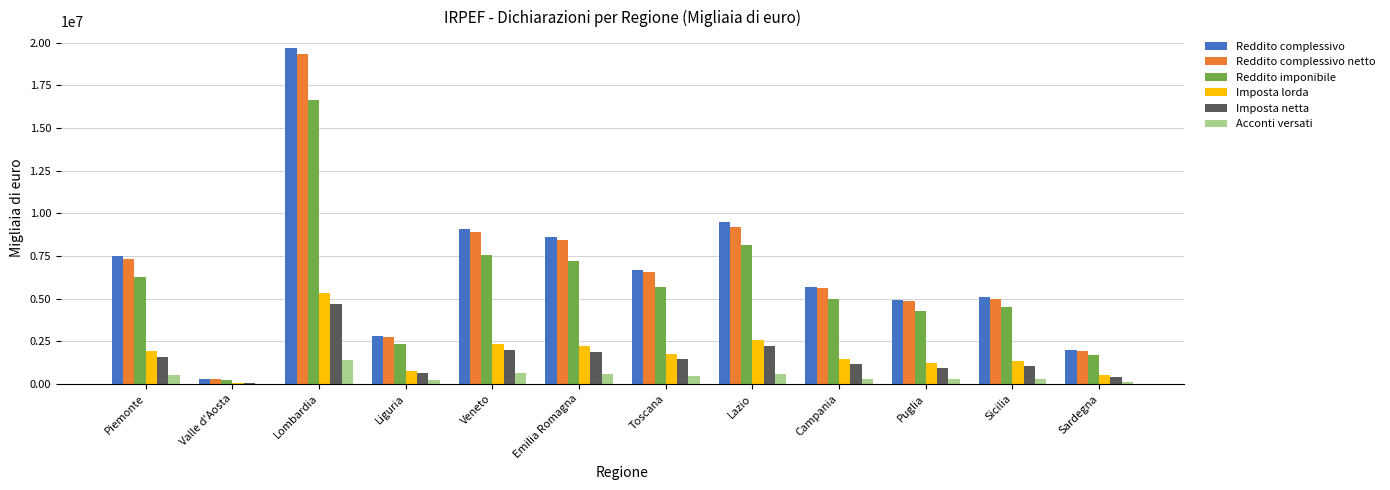

What is the sum of all Reddito imponibile values?

69492514